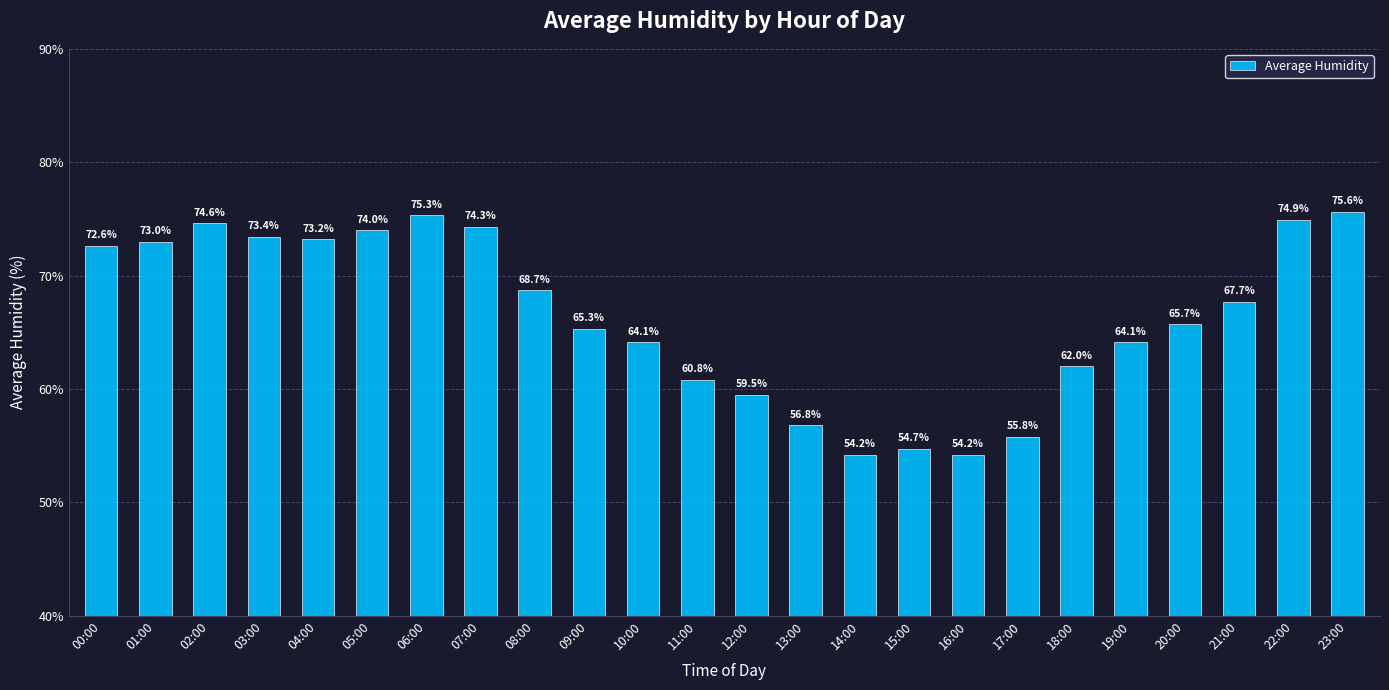

Approximately how many times larger is the value at 21:00 compared to 11:00?

1.1